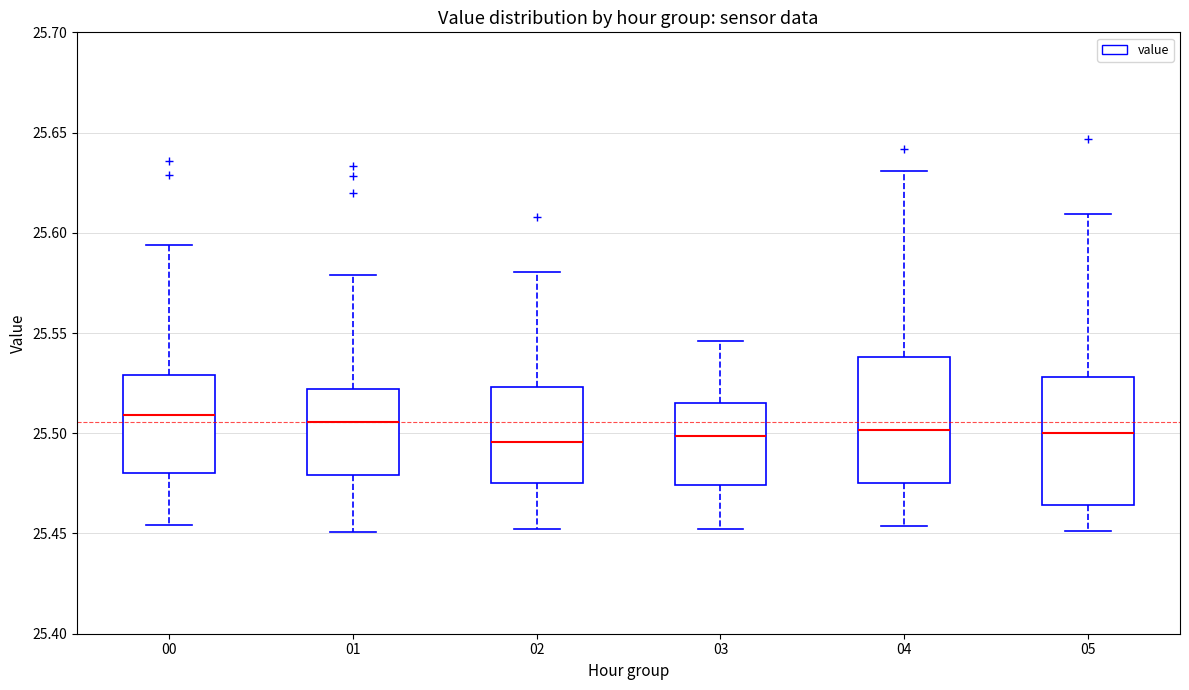

Where does the median line of the box at x = 04 sit on the y-axis? The values are not printed on the chart, so give them approximately, as read against the axis.

25.500